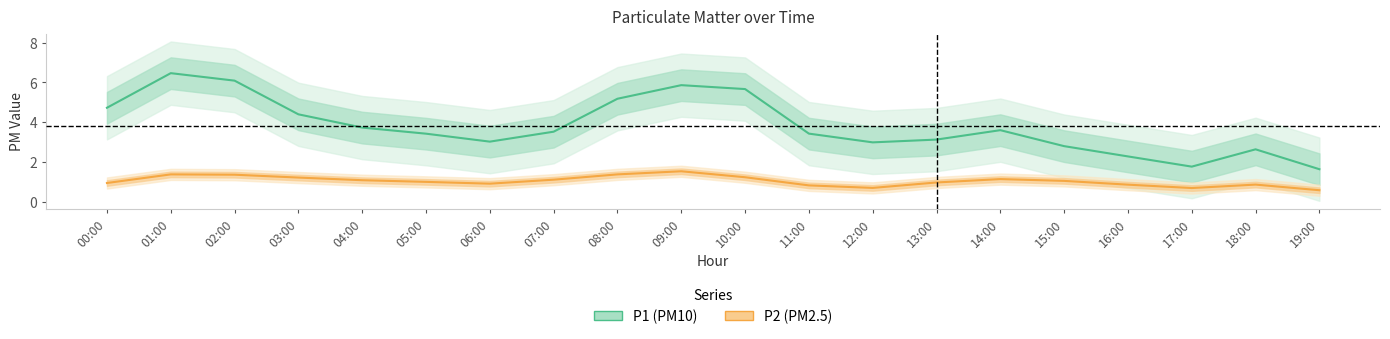

At which label does P1 (PM10) first exceed 3?

00:00